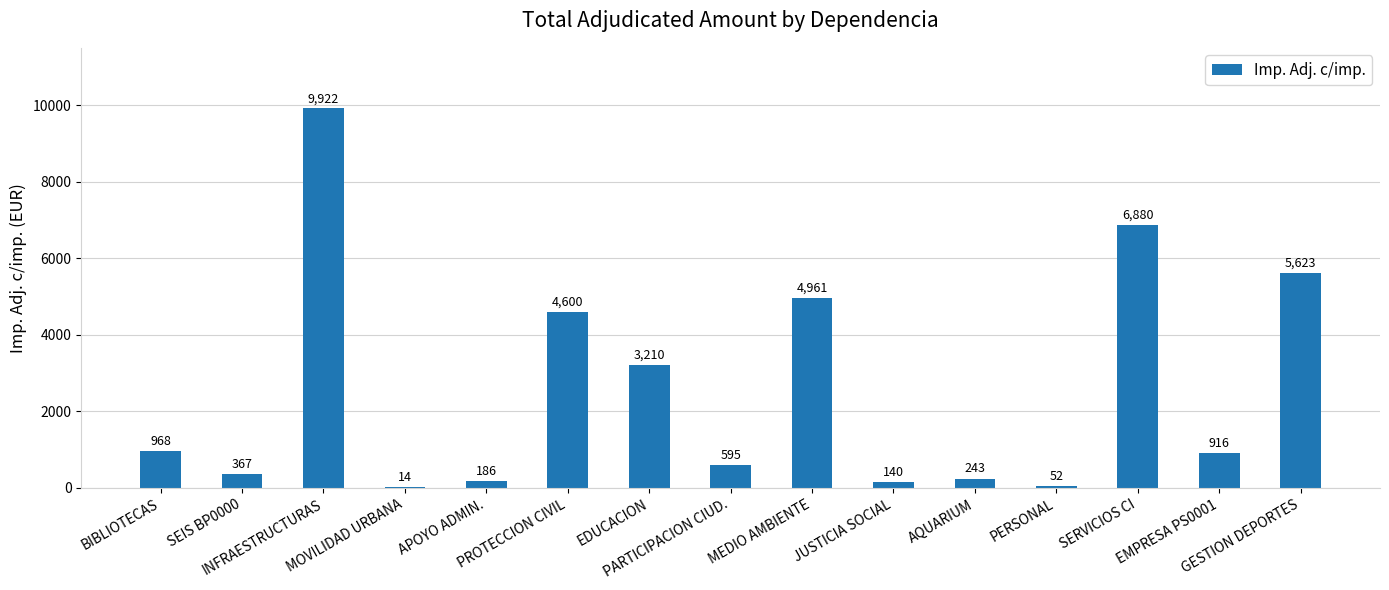

The chart shows a value of 242.9 at AQUARIUM. True or false?

True